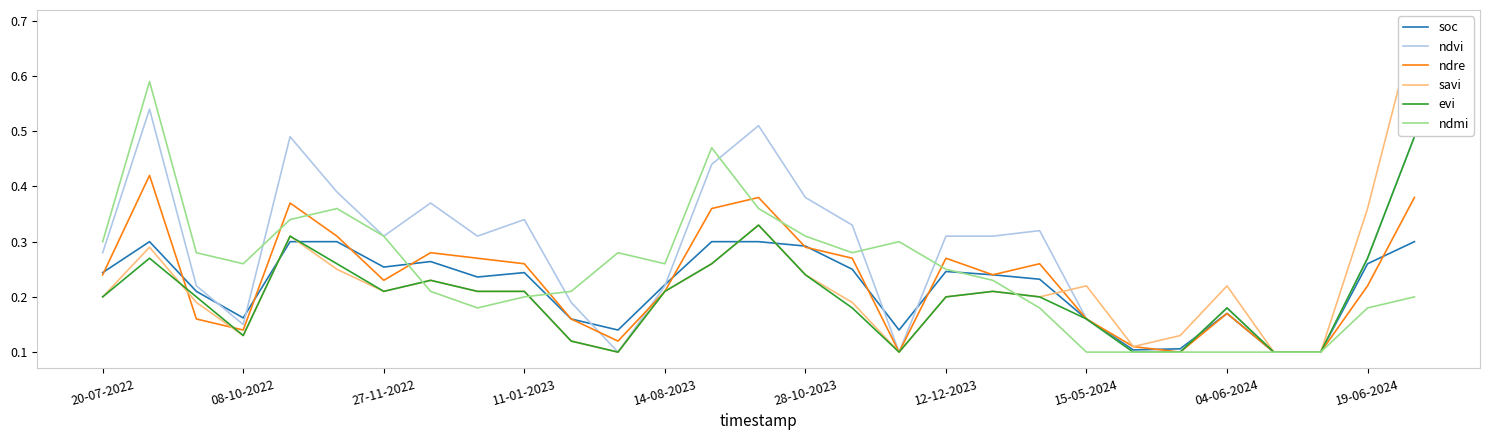

The ndvi series shows 0.1 at 27-11-2022. True or false?

False